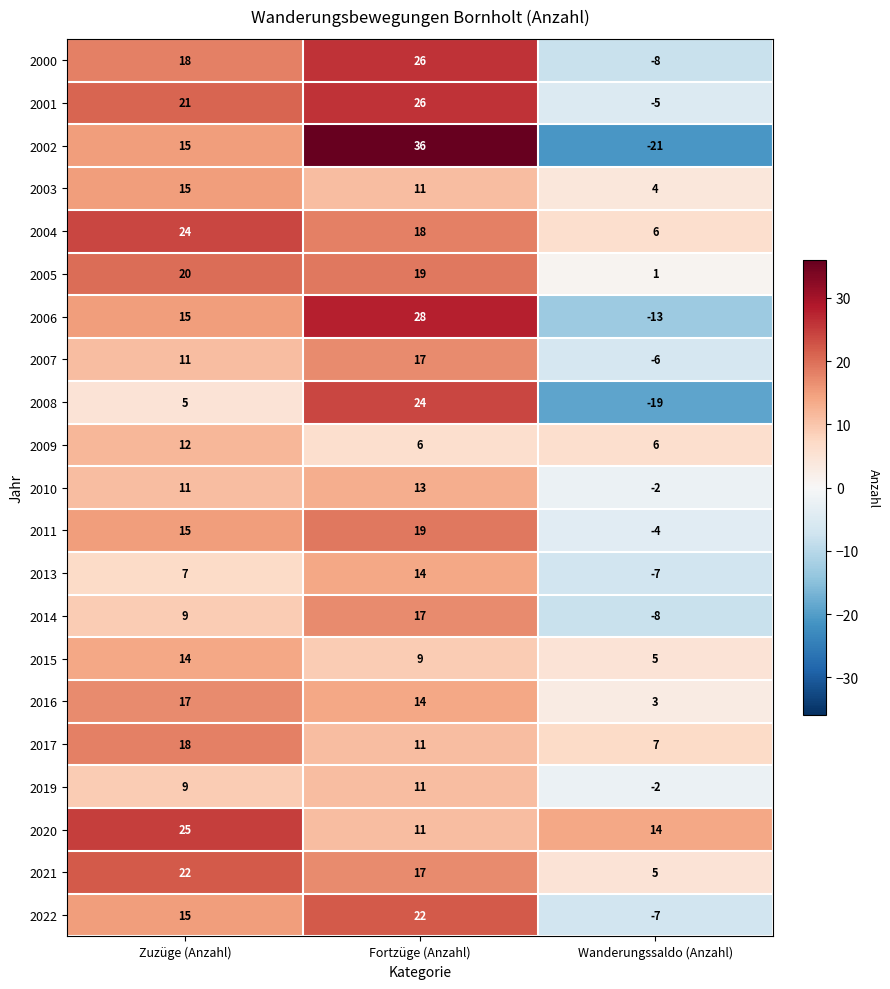

Count the number of categories in the chart.

3